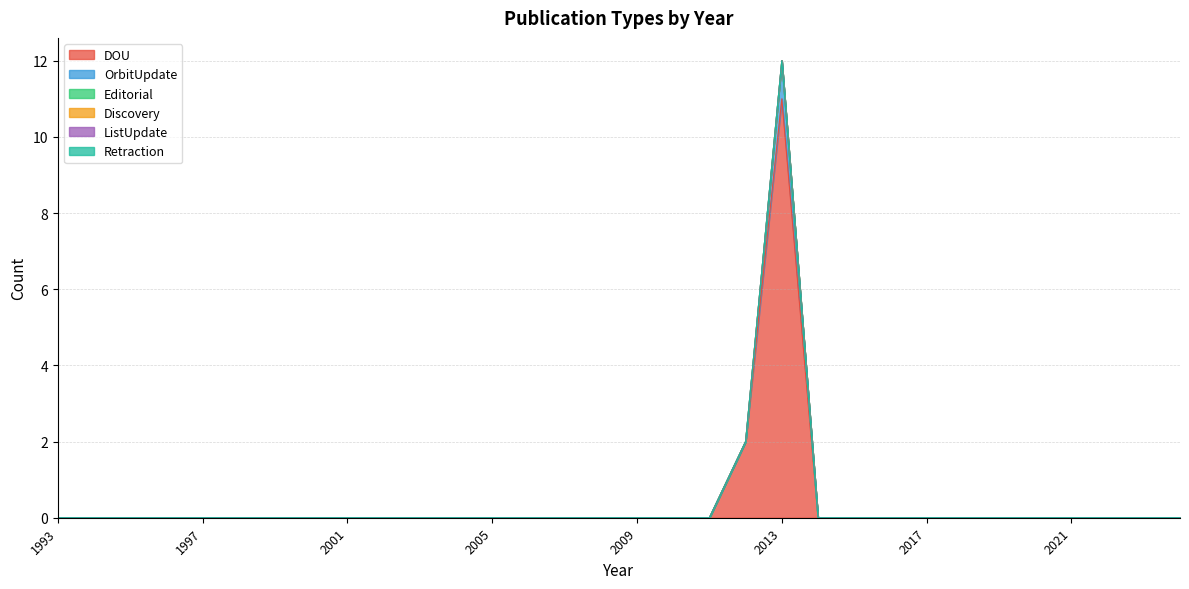

True or false: ListUpdate and Retraction cross at least once.

False